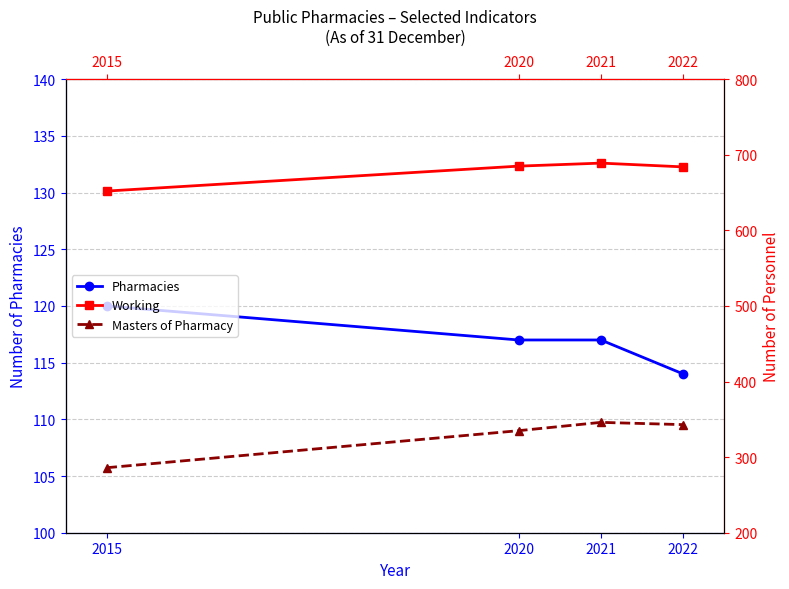

Reading left to right, list all the values displayed in this chart.

Pharmacies: 2015=120	2020=117	2021=117	2022=114
Working: 2015=652	2020=685	2021=689	2022=684
Masters of Pharmacy: 2015=286	2020=335	2021=346	2022=343